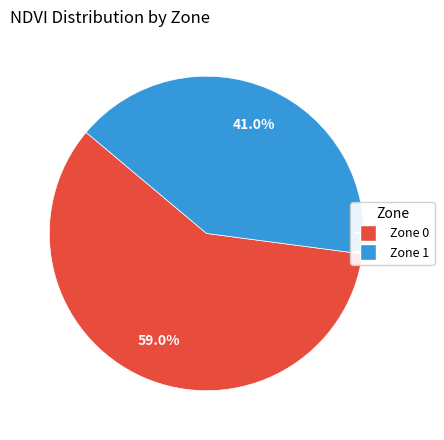

Is there any slice that represents more than half of the pie?

Yes